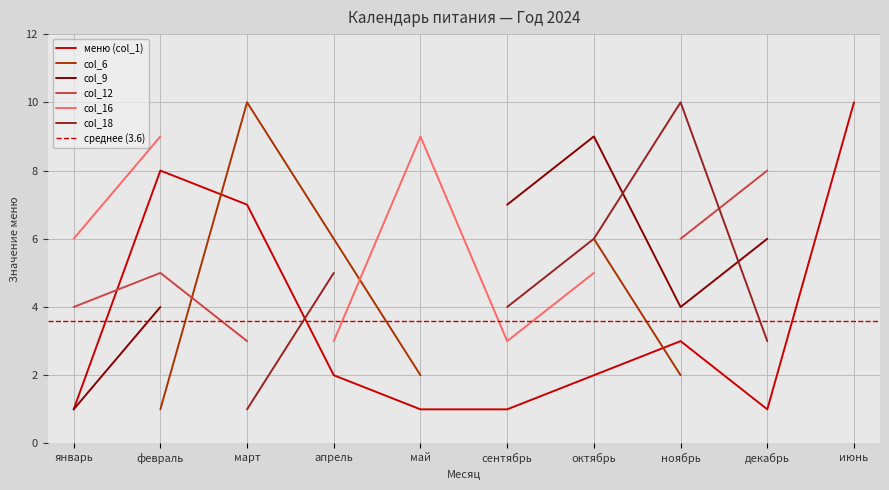

At which category does the chart reach its peak across all series?

июнь